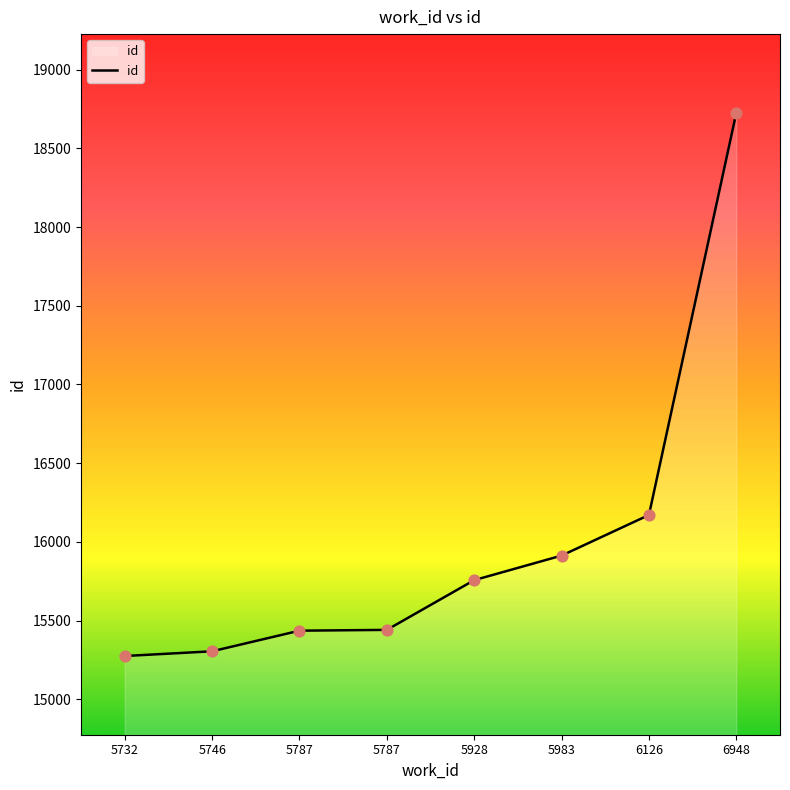

Approximately how many times larger is the value at 5787 compared to 5746?

1.0